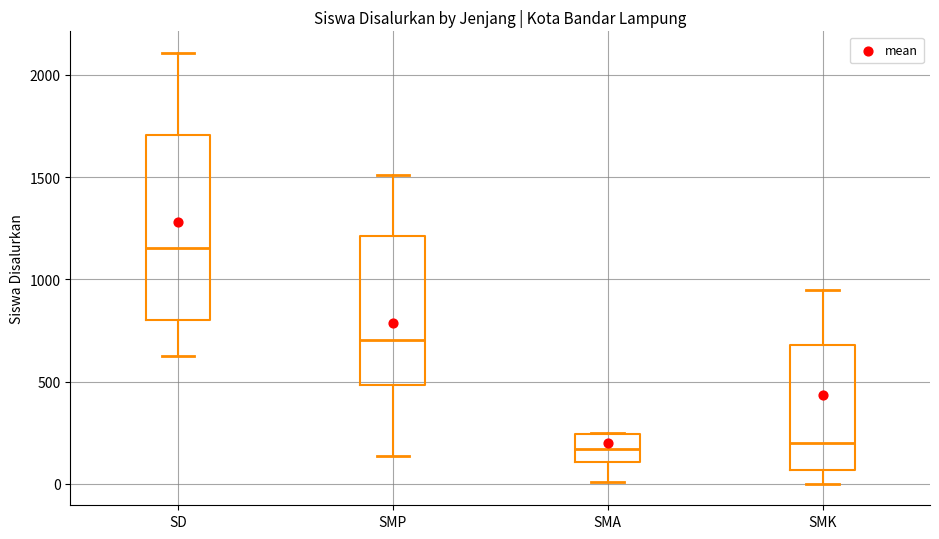

Comparing the boxes themselves (not the whiskers), which one is the tallest?

SD